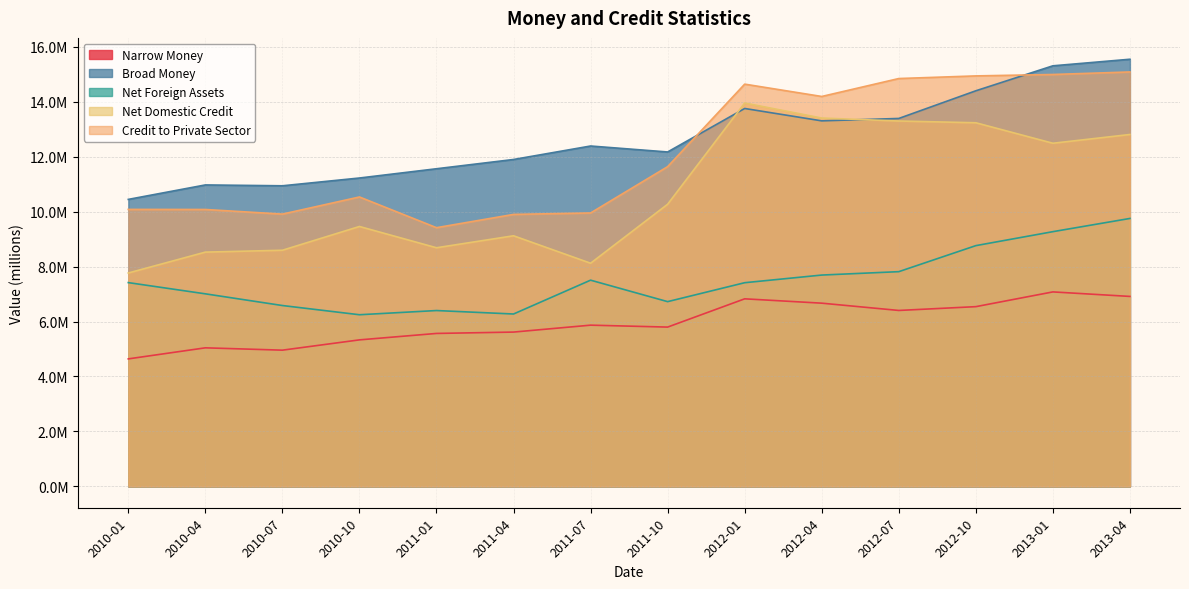

The Narrow Money series shows 2360703.3 at 2010-04. True or false?

False